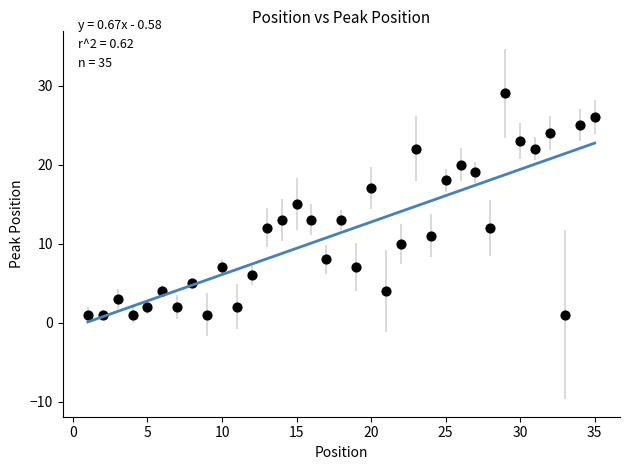

What is the range of Y values (max minus min)?

28